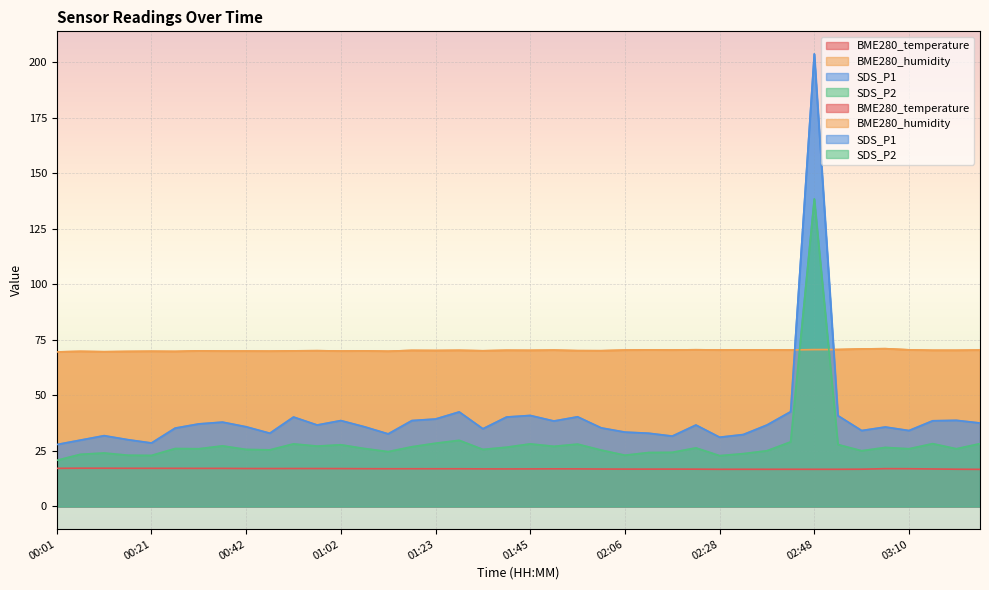

Which category has the lowest value in the SDS_P2 series?

00:01